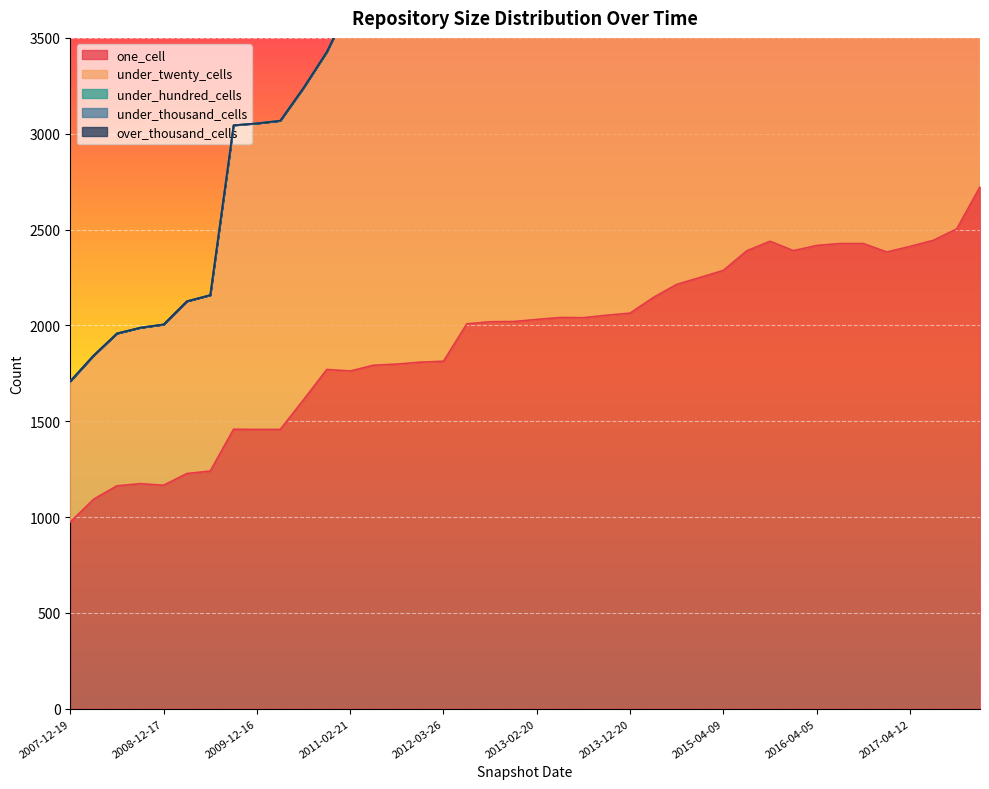

What is the minimum value for one_cell?

974